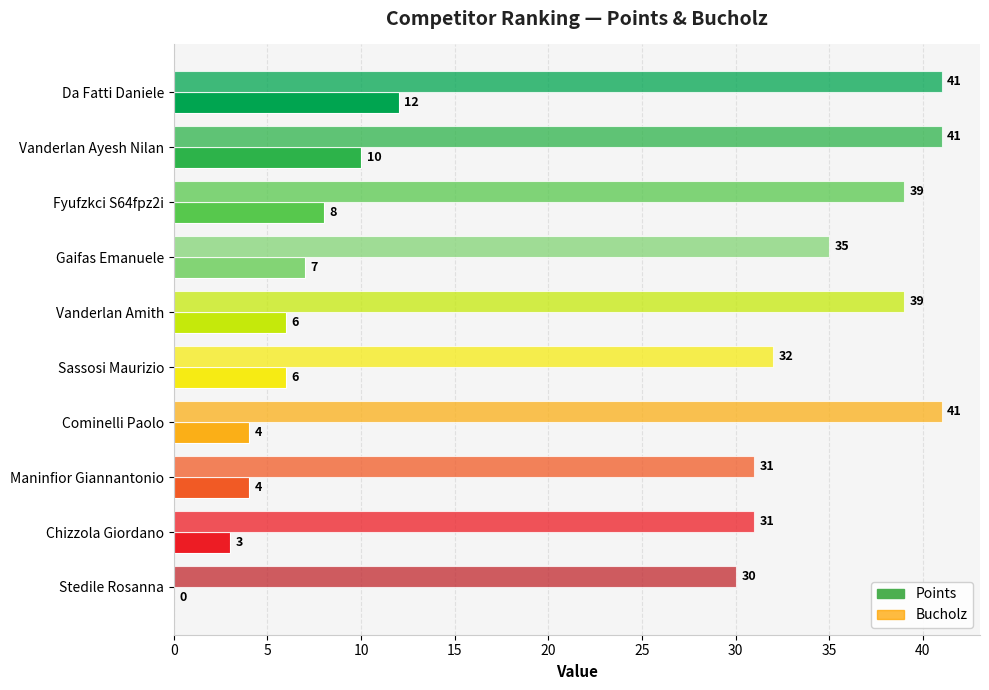

Count the number of data series in this chart.

2